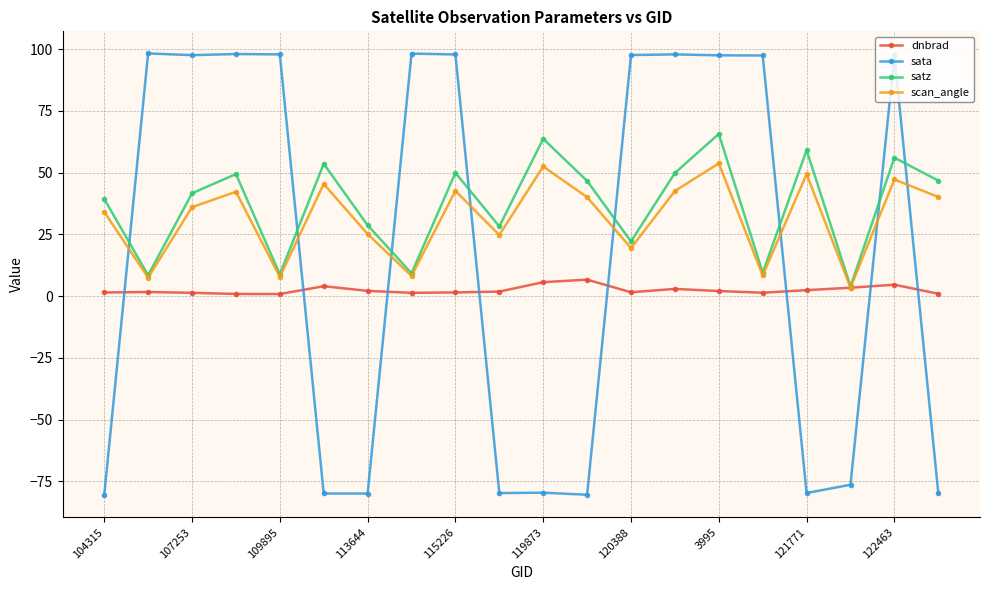

Which series has the largest range (max minus min)?

sata